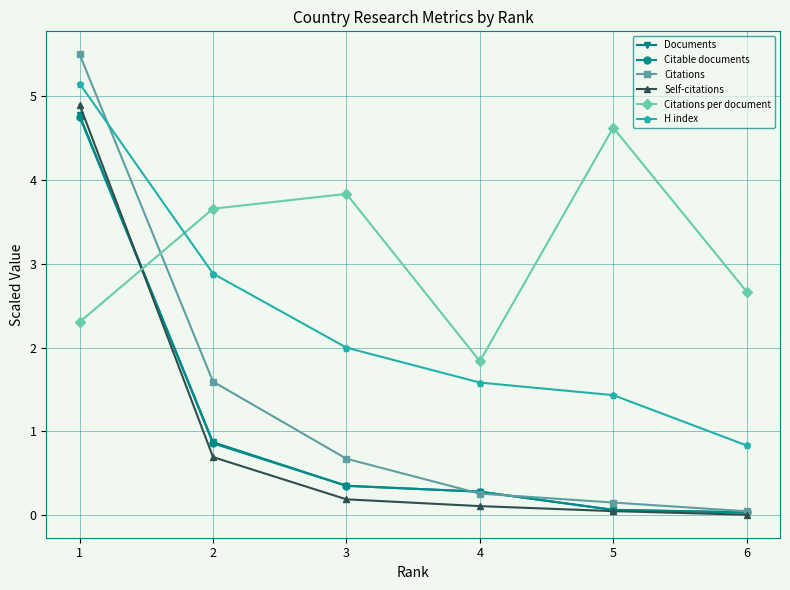

True or false: Citations has more than 0 interior local peaks.

False